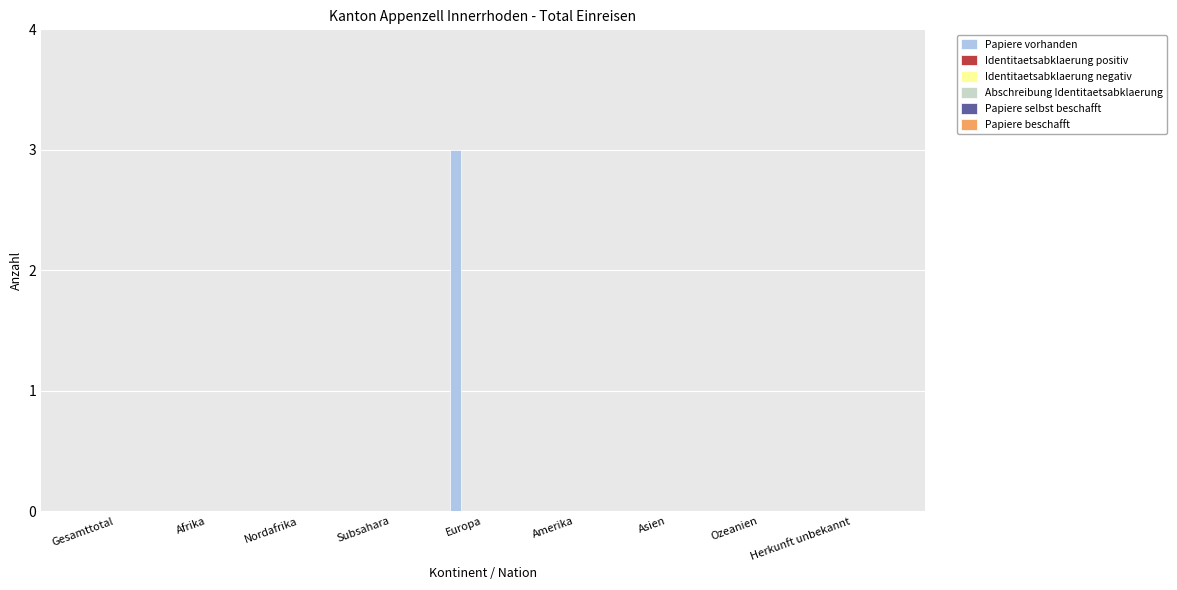

How many distinct data groups are displayed?

1